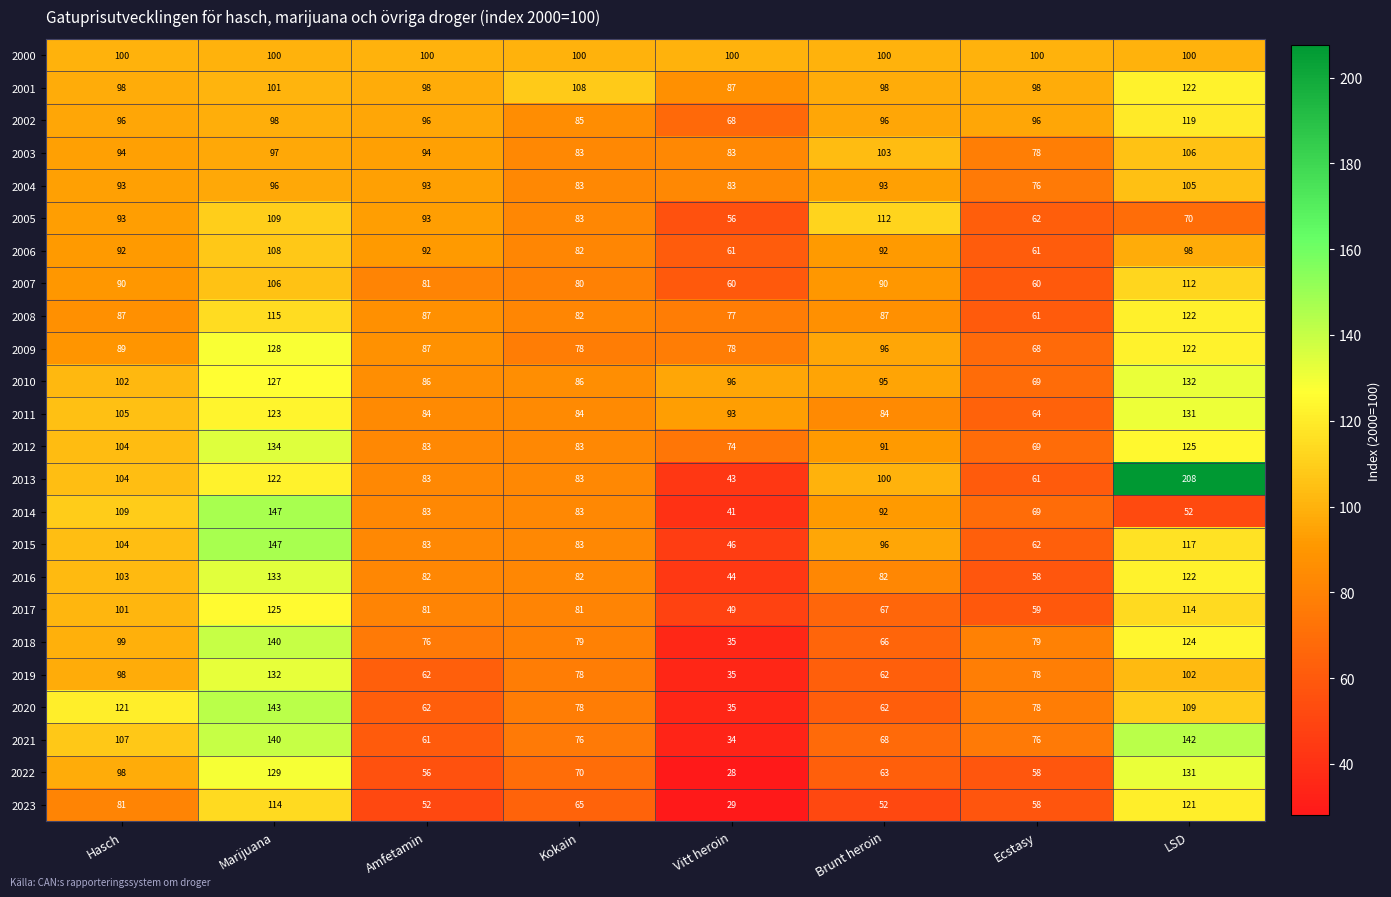

What is the sum of the 2006 values at Amfetamin and Hasch?

184